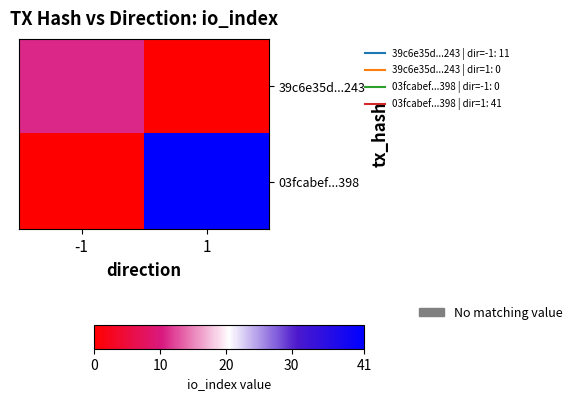

List the series in order of their overall mean, lowest first.

39c6e35d...243, 03fcabef...398